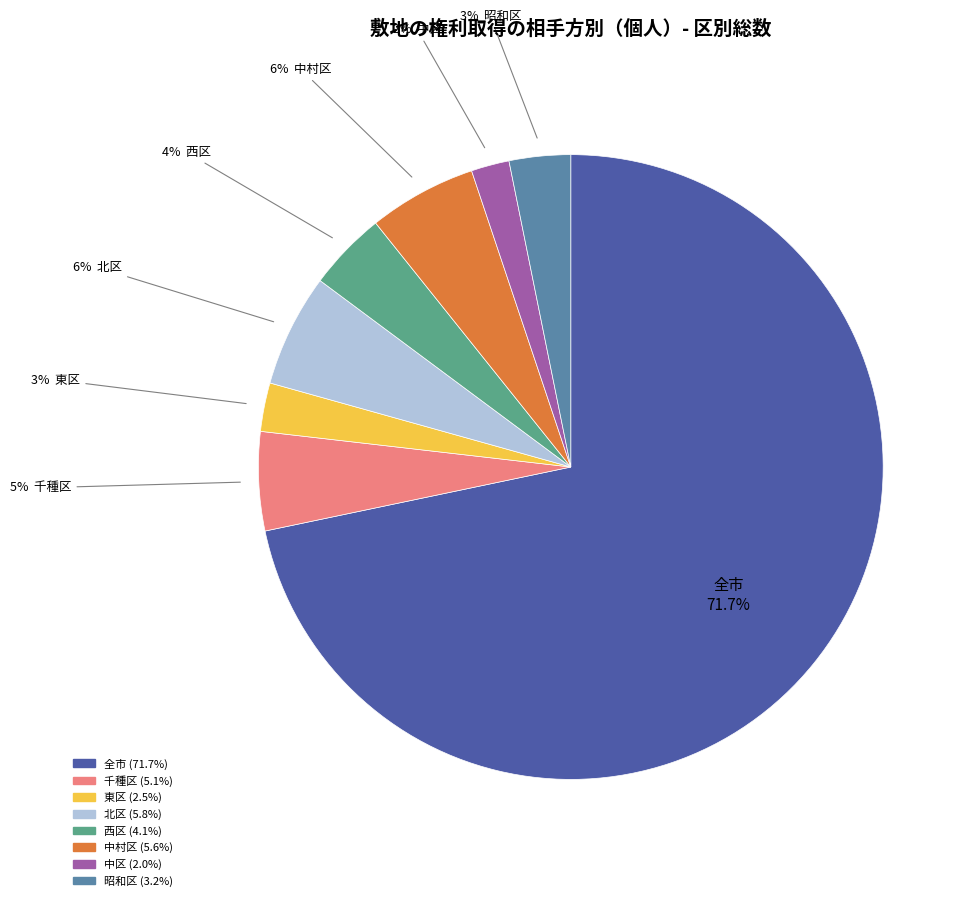

Approximately how many times larger is the value at 西区 compared to 千種区?

0.8